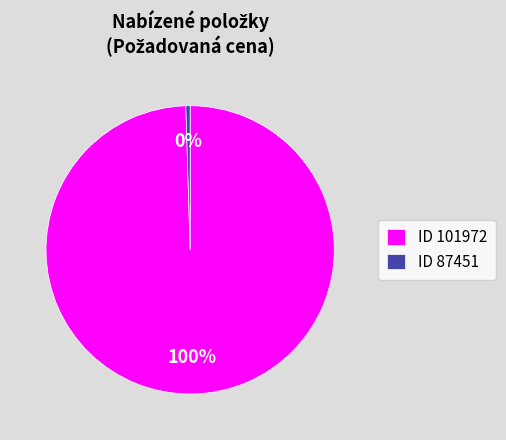

How many slices are in this pie chart?

2